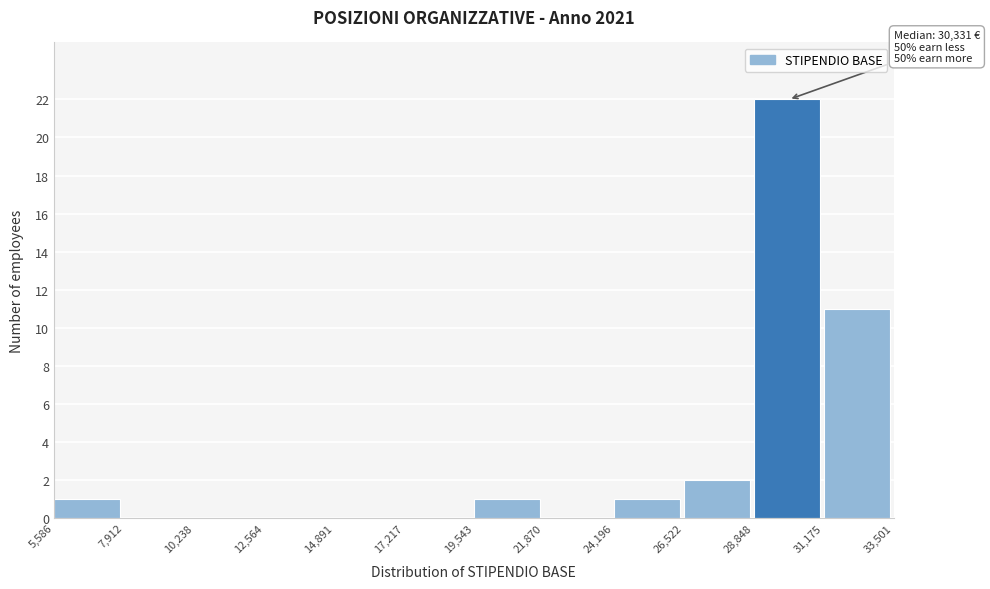

Which range on the x-axis has the tallest bar?

28,848 to 31,175